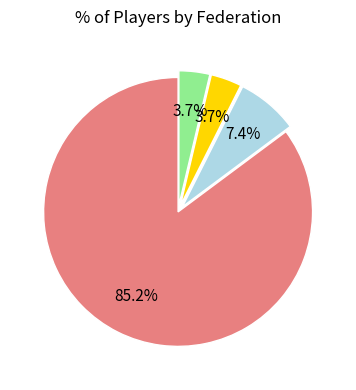

Does any single category account for the majority?

Yes